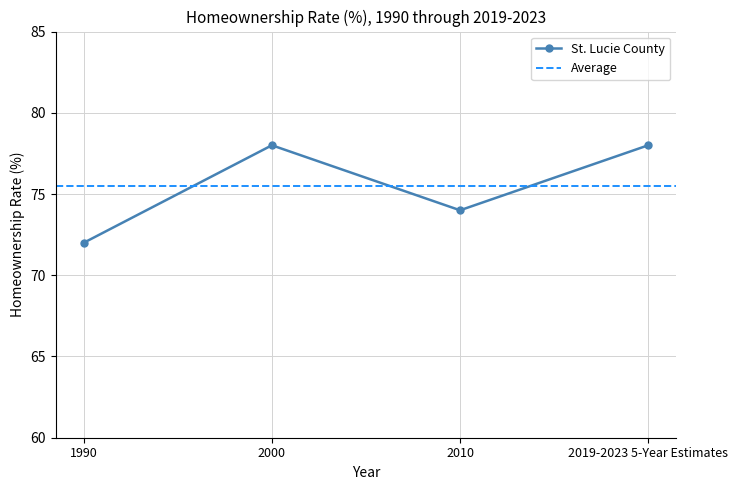

True or false: the data shows 78 at 2000.

True